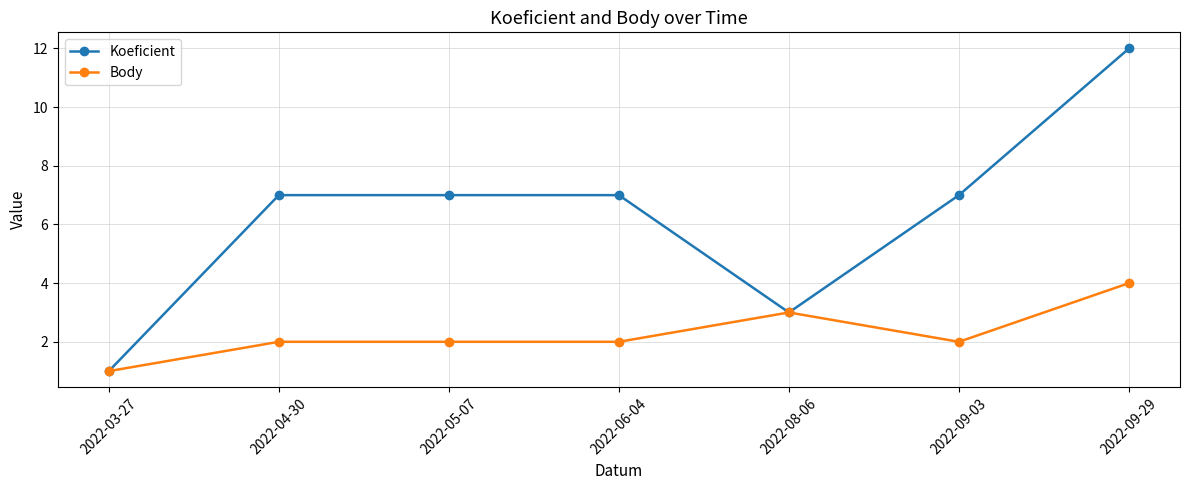

How many categories are shown in the chart?

7